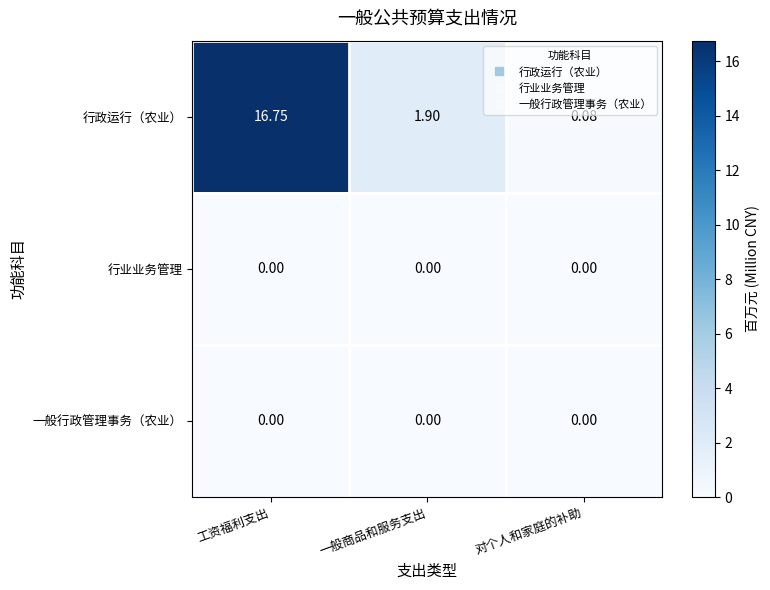

At which category is the sum across all series the highest?

工资福利支出